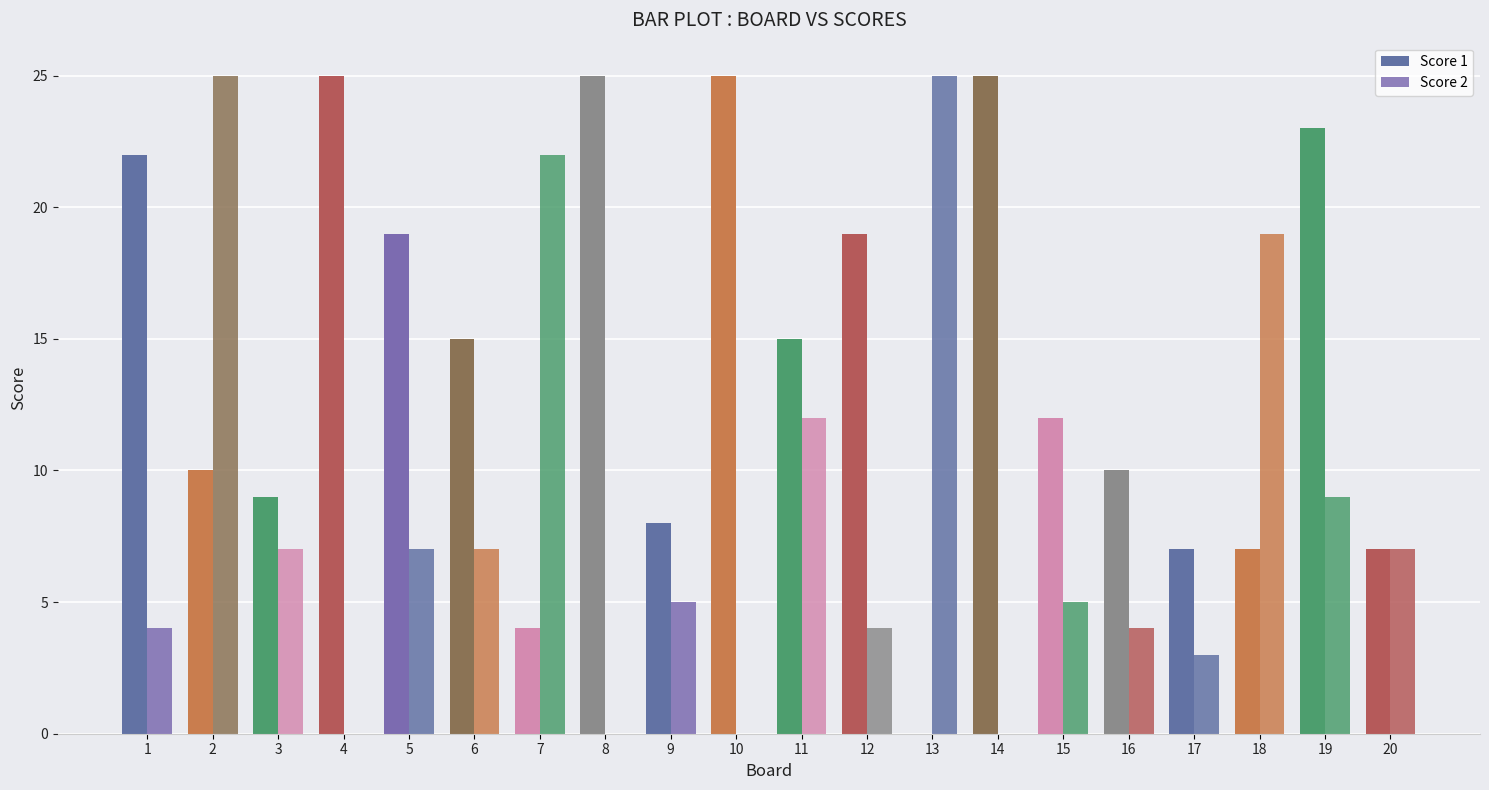

The Score 2 series shows 5 at 9. True or false?

True